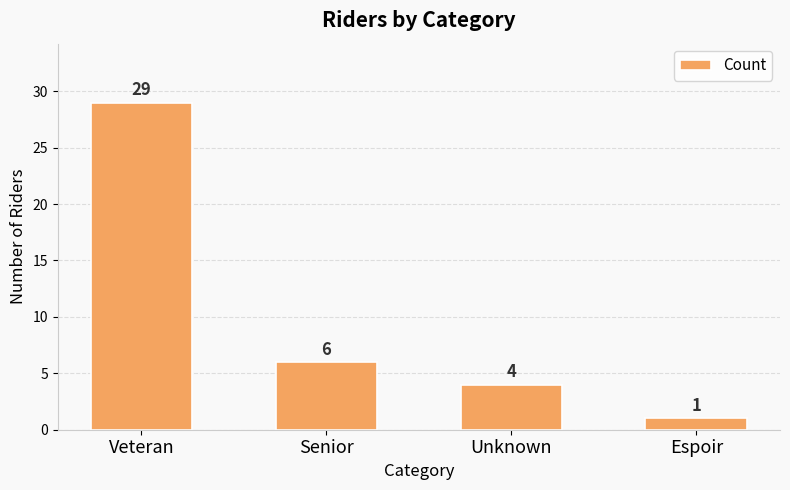

True or false: the data shows 1 at Espoir.

True